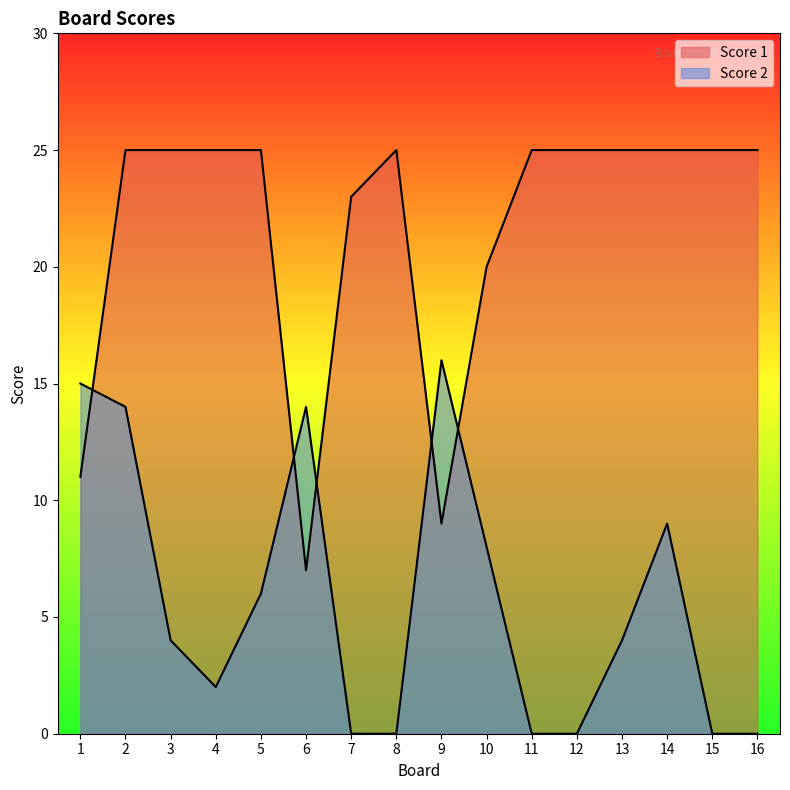

Reading right to left, what are all the values shown in this chart?

Score 1: 16=25	15=25	14=25	13=25	12=25	11=25	10=20	9=9	8=25	7=23	6=7	5=25	4=25	3=25	2=25	1=11
Score 2: 16=0	15=0	14=9	13=4	12=0	11=0	10=8	9=16	8=0	7=0	6=14	5=6	4=2	3=4	2=14	1=15